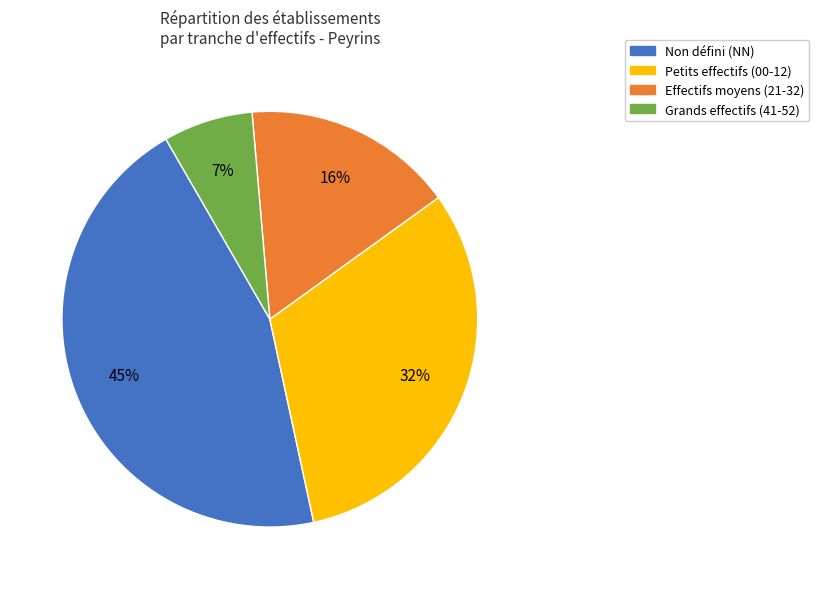

Is there any slice that represents more than half of the pie?

No